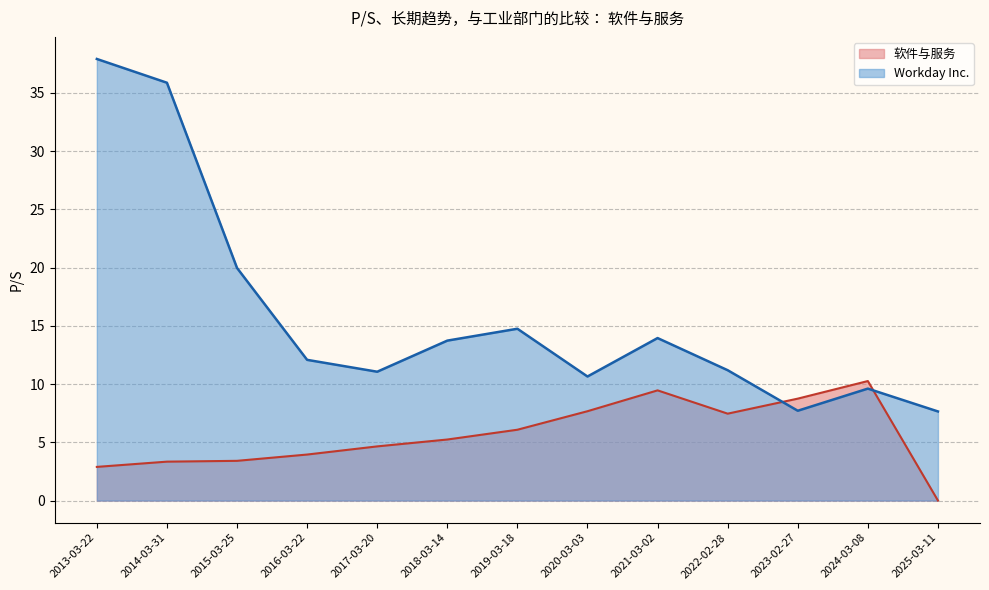

What position from the left is 2023-02-27?

11